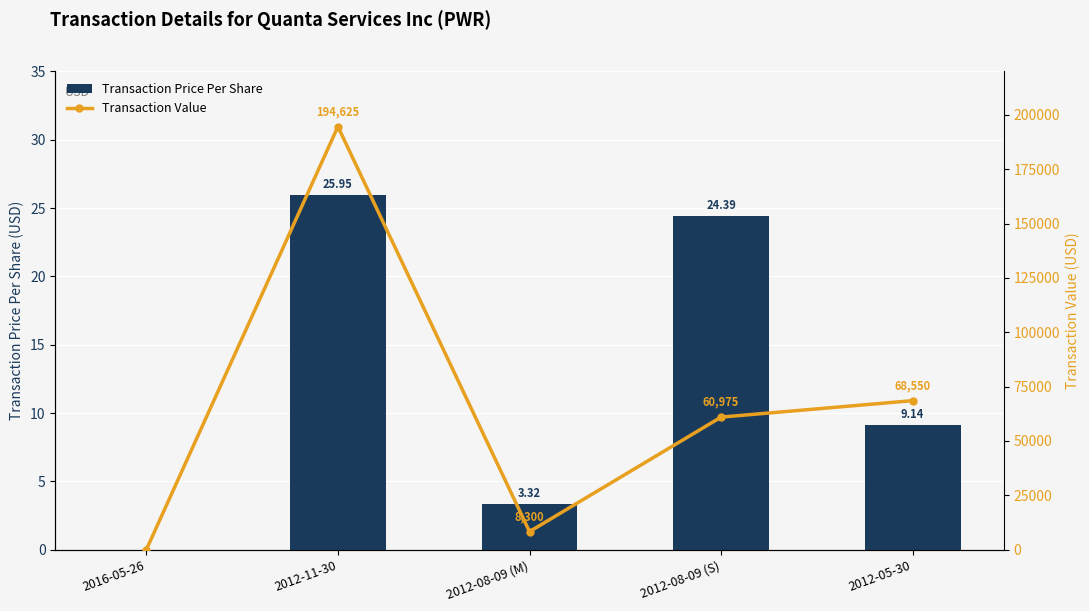

What is the average value of the Transaction Price Per Share series?

12.6